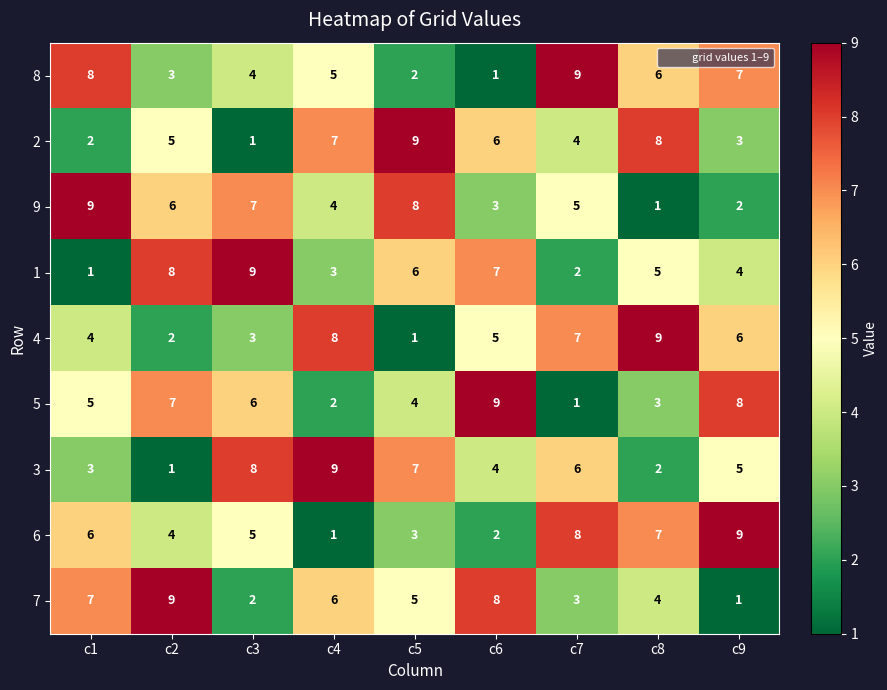

How many data points in 3 are less than 5?

4